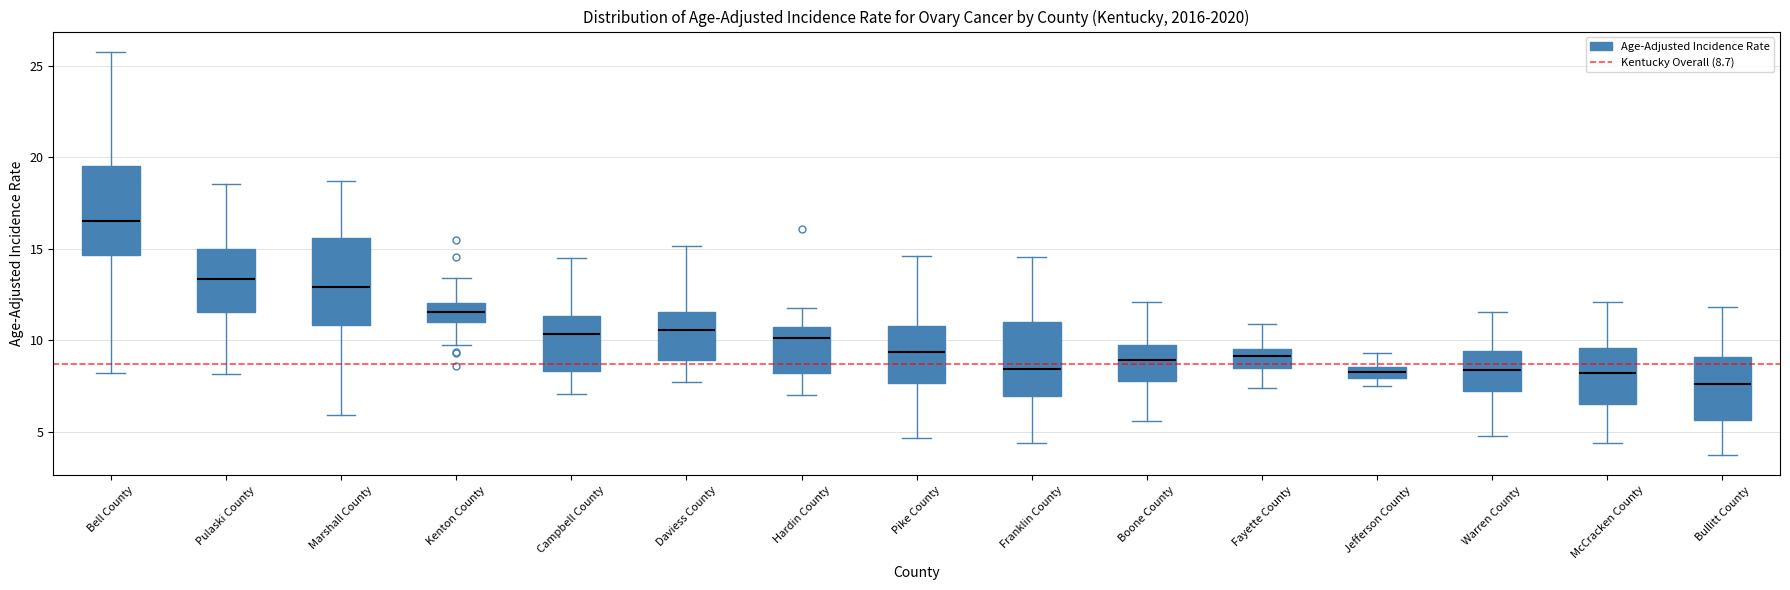

Which box's median line is the lowest?

Bullitt County